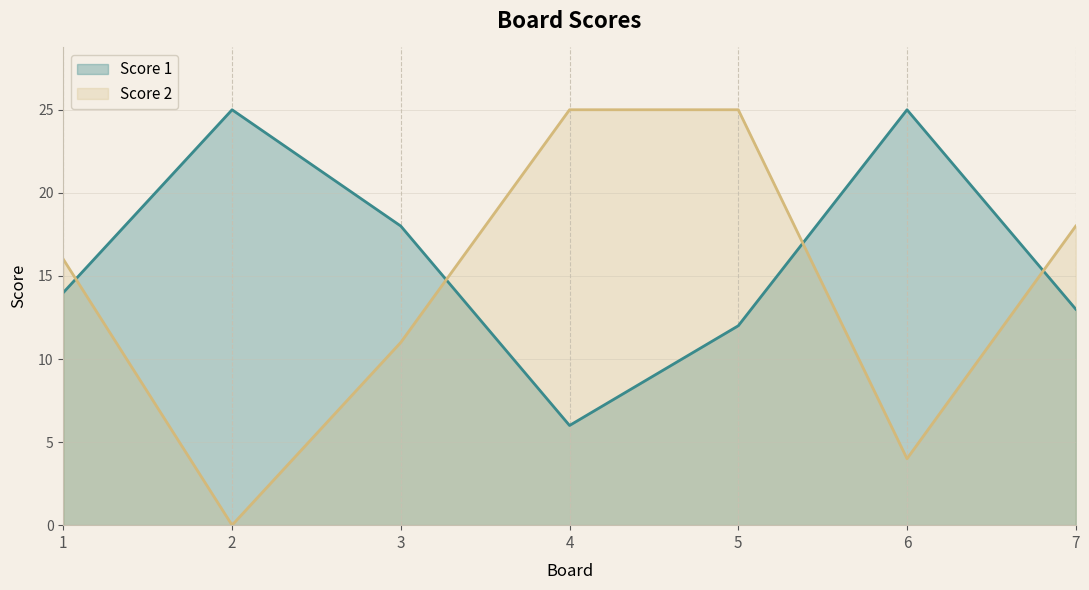

Which series has the largest range (max minus min)?

Score 2